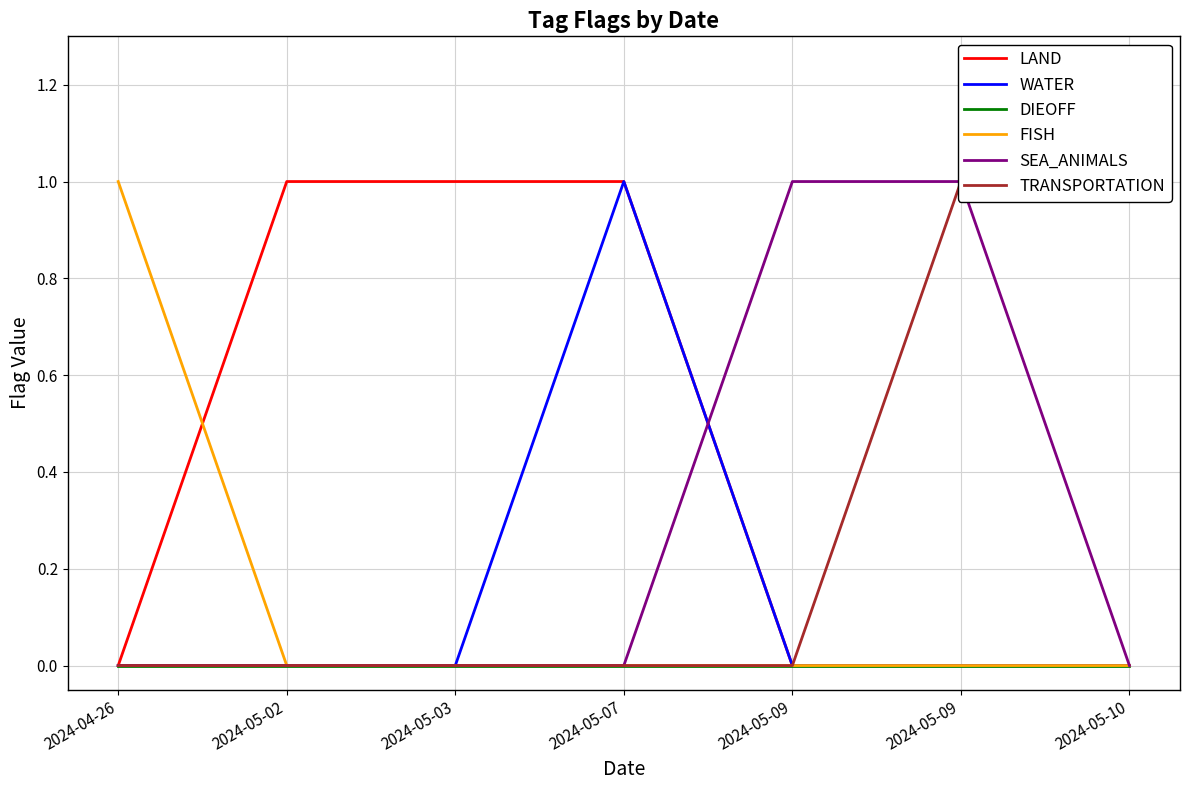

Reading right to left, transcribe all the data shown in this chart.

LAND: 2024-05-10=0	2024-05-09=0	2024-05-09=0	2024-05-07=1	2024-05-03=1	2024-05-02=1	2024-04-26=0
WATER: 2024-05-10=0	2024-05-09=0	2024-05-09=0	2024-05-07=1	2024-05-03=0	2024-05-02=0	2024-04-26=0
DIEOFF: 2024-05-10=0	2024-05-09=0	2024-05-09=0	2024-05-07=0	2024-05-03=0	2024-05-02=0	2024-04-26=0
FISH: 2024-05-10=0	2024-05-09=0	2024-05-09=0	2024-05-07=0	2024-05-03=0	2024-05-02=0	2024-04-26=1
SEA_ANIMALS: 2024-05-10=0	2024-05-09=1	2024-05-09=1	2024-05-07=0	2024-05-03=0	2024-05-02=0	2024-04-26=0
TRANSPORTATION: 2024-05-10=1	2024-05-09=1	2024-05-09=0	2024-05-07=0	2024-05-03=0	2024-05-02=0	2024-04-26=0